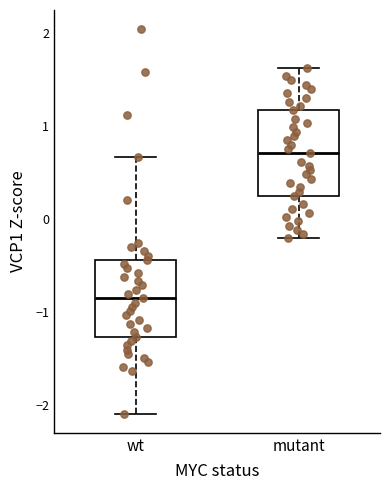

Which box's median line is the lowest?

wt